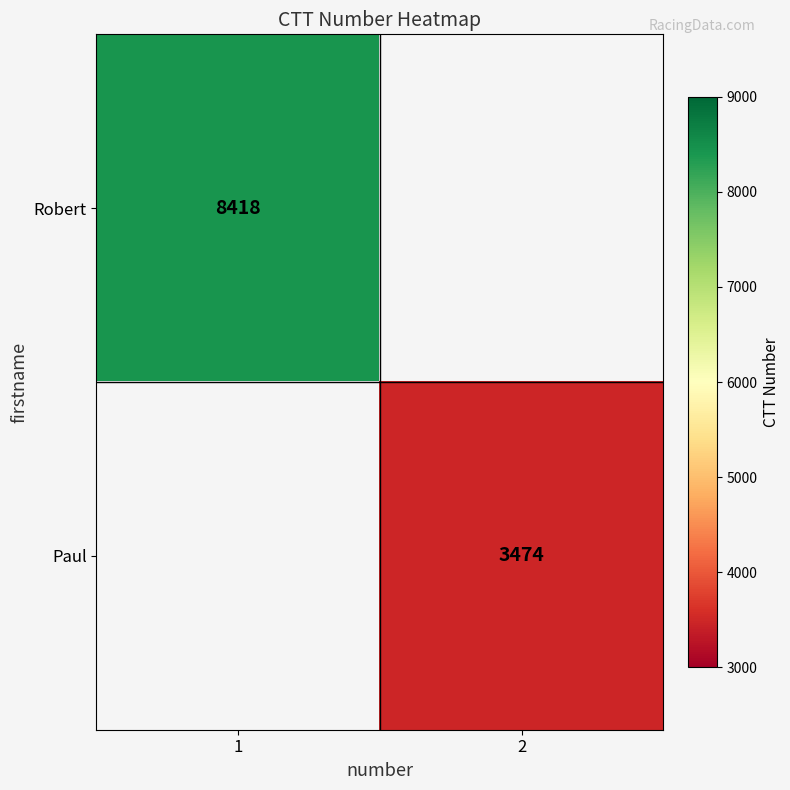

The Robert series shows 13454 at 1. True or false?

False